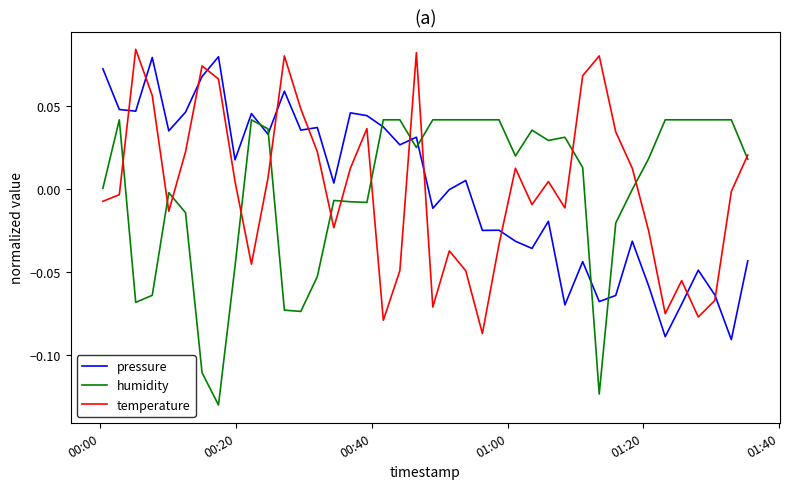

Which series ends up on top after the final intersection of humidity and pressure?

humidity